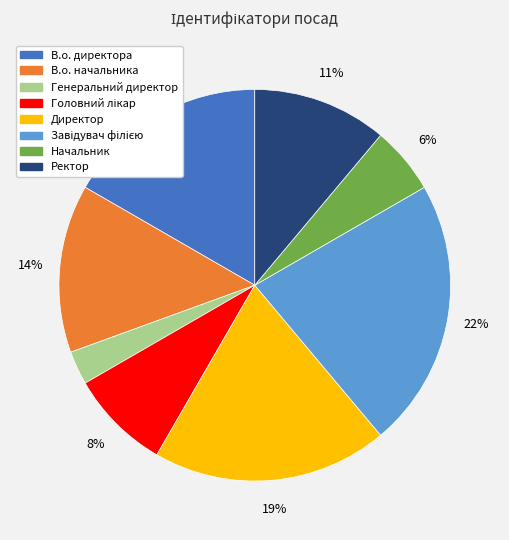

Which has a higher value, В.о. начальника or Генеральний директор?

В.о. начальника